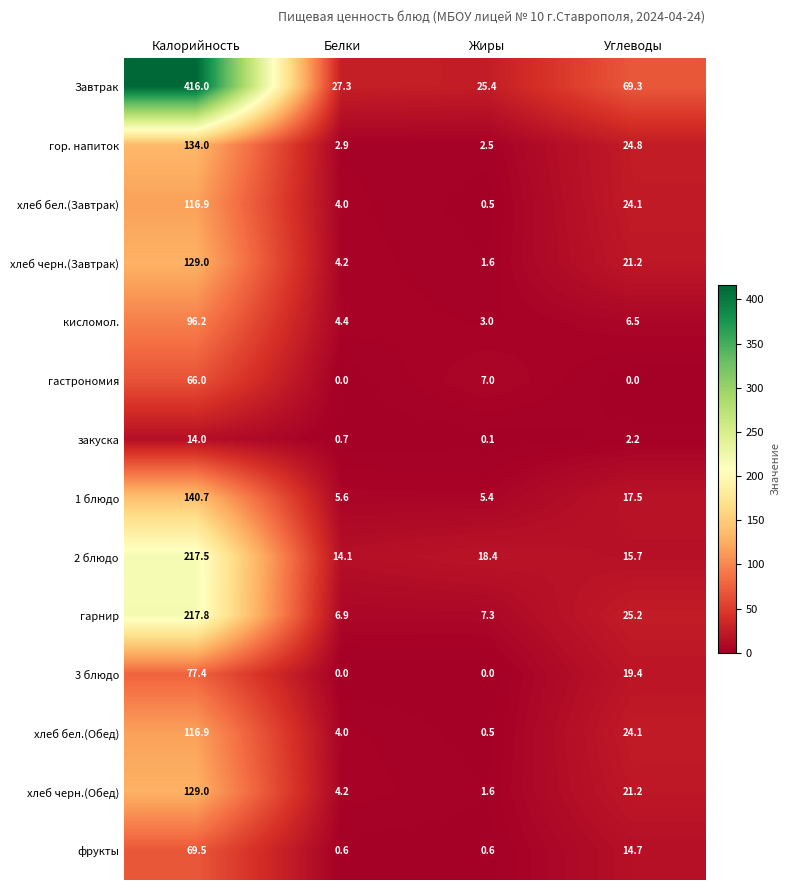

Rank the categories by гарнир value from lowest to highest.

Белки, Жиры, Углеводы, Калорийность